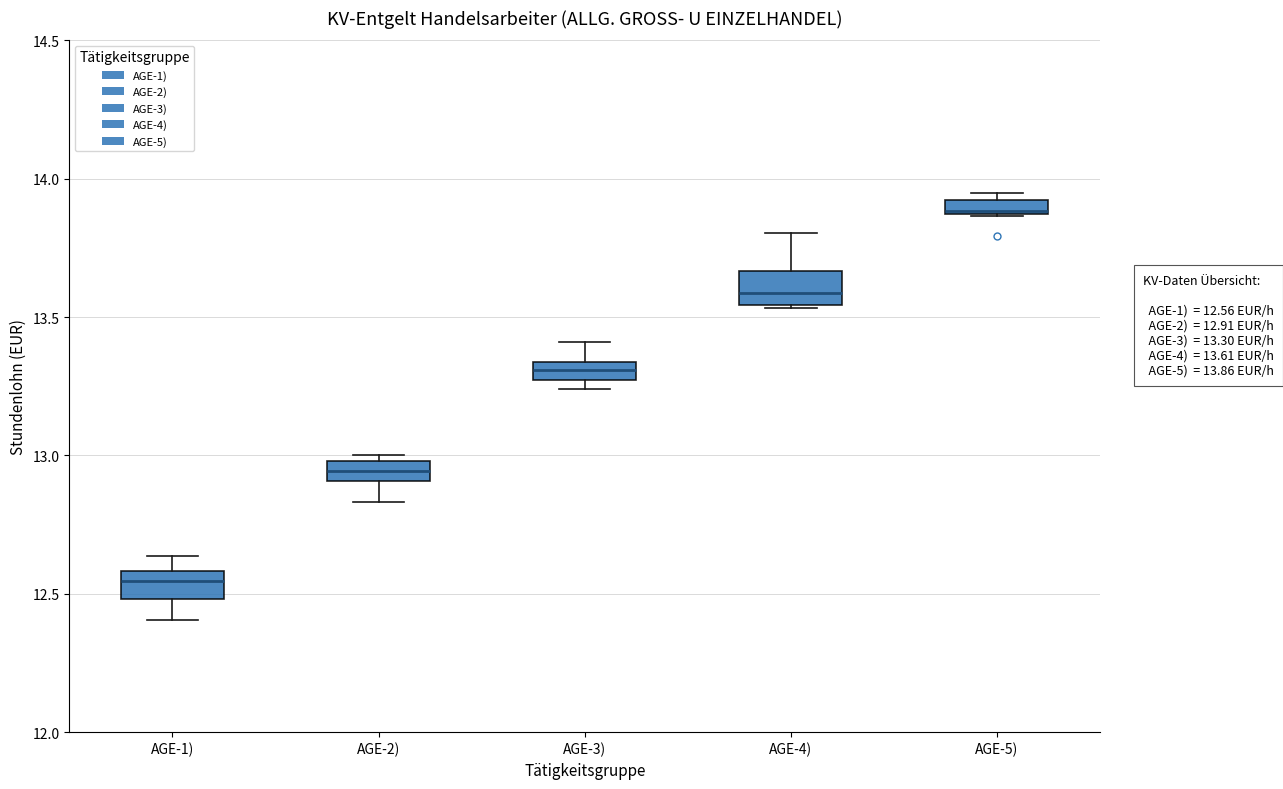

Where is the upper edge of the box for AGE-2) on the y-axis? The values are not printed on the chart, so give them approximately, as read against the axis.

13.00